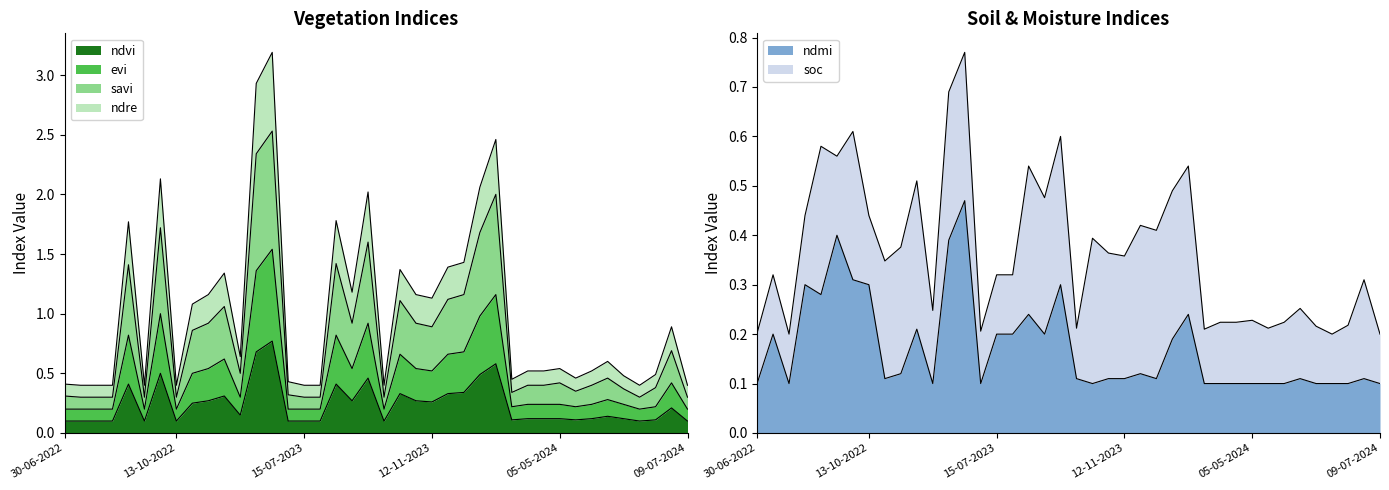

Which series changed the most between 05-05-2024 and 24-06-2024?

ndre